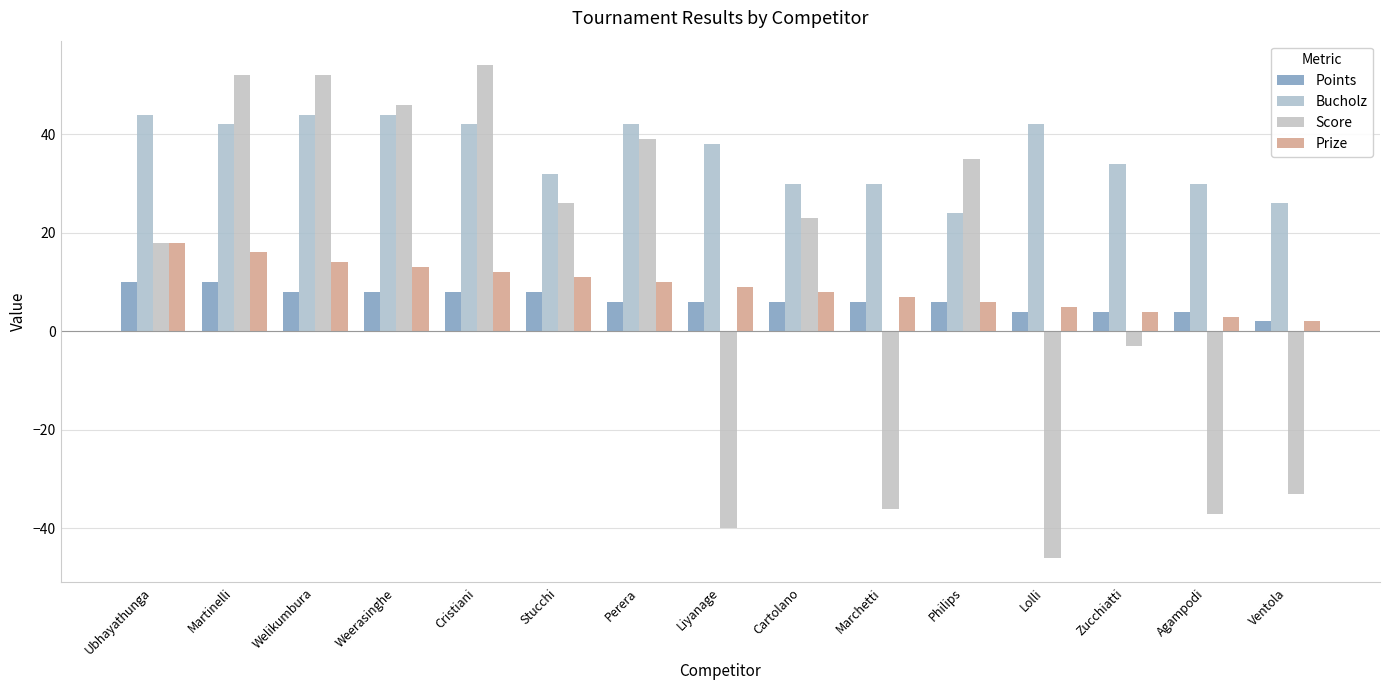

Which category has the highest value across all series?

Cristiani